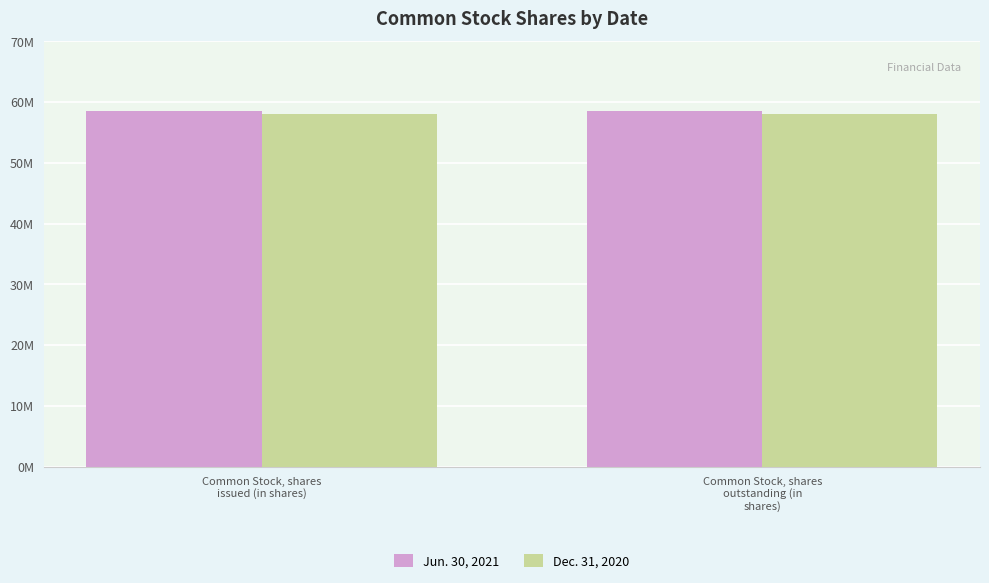

What are all the series names shown in the legend?

Jun. 30, 2021, Dec. 31, 2020